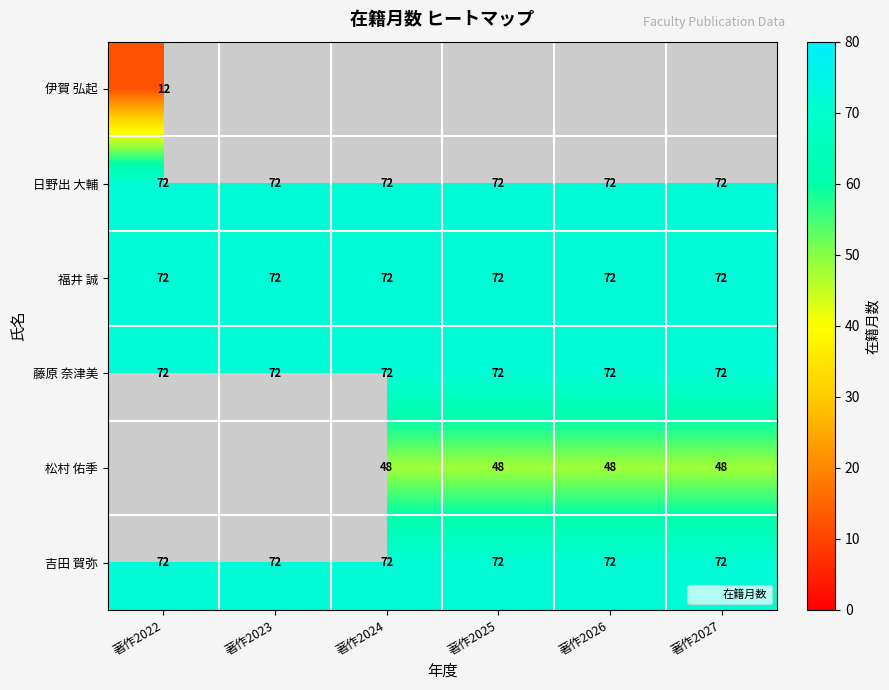

Between 著作2025 and 著作2026, which is larger?

著作2026